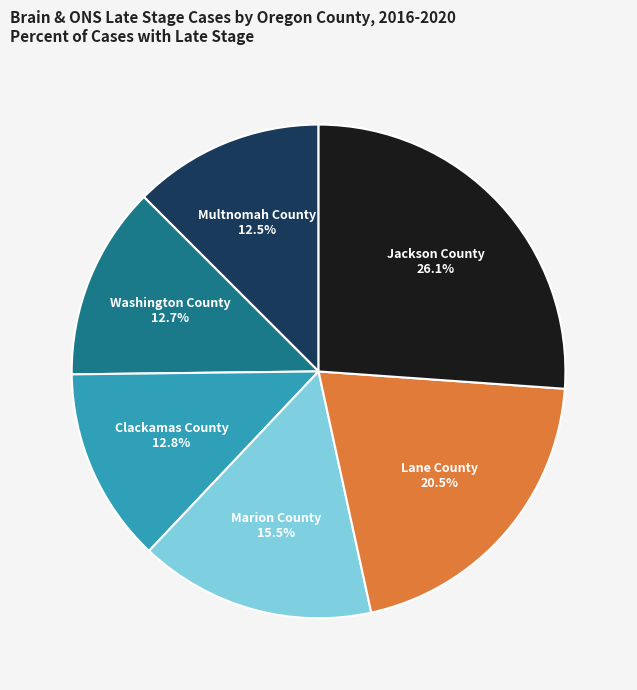

Does Multnomah County account for over 50% of the chart?

No